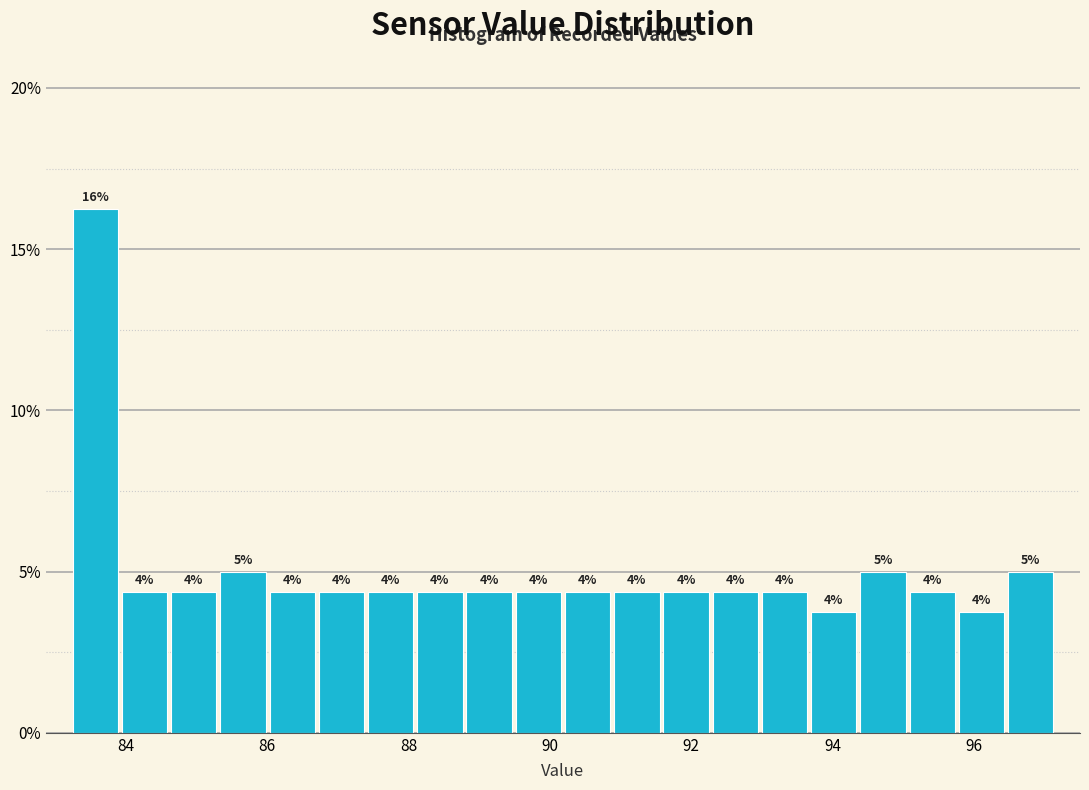

Read against the x-axis, roughly where is the centre of the tallest bar?

83.6